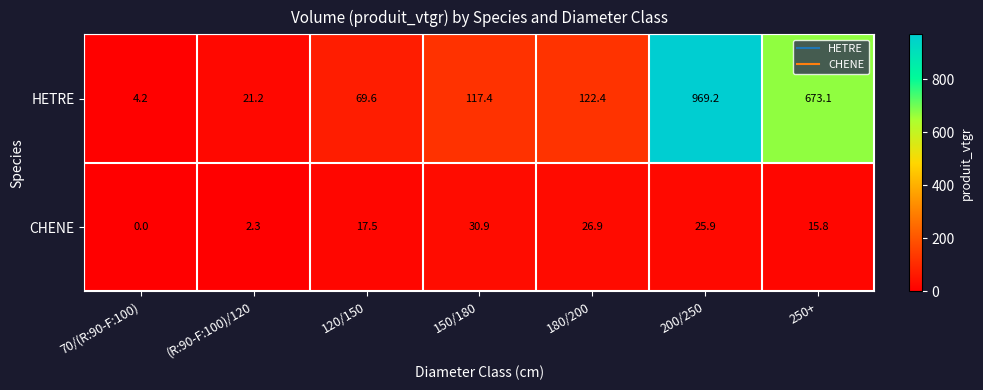

How many data points in HETRE are less than 117?

3